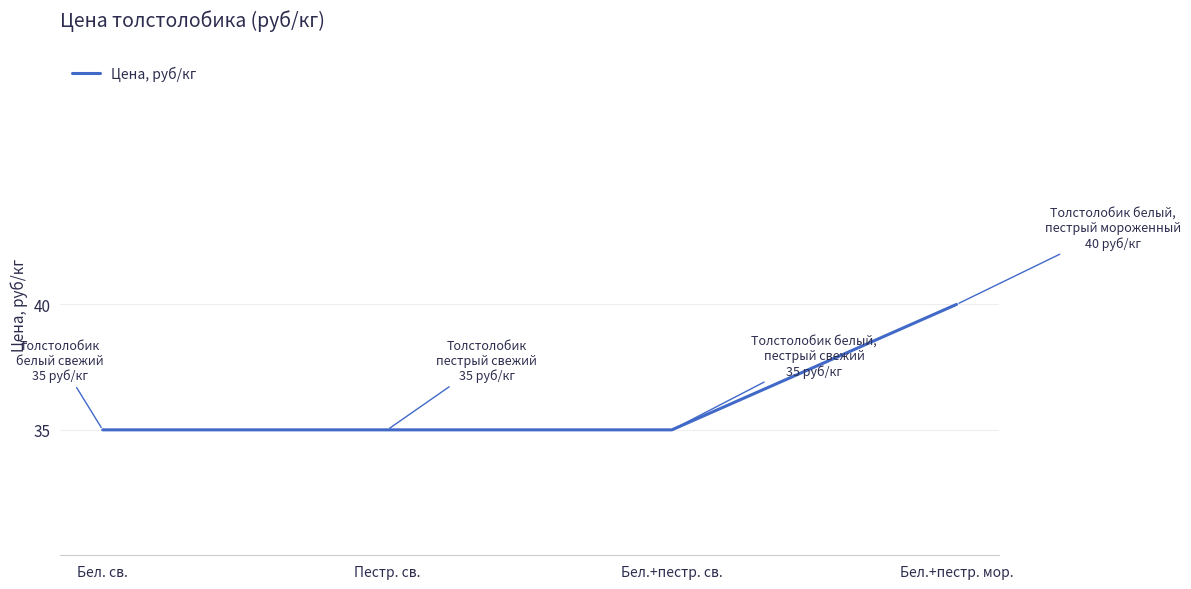

How many categories are shown in the chart?

4